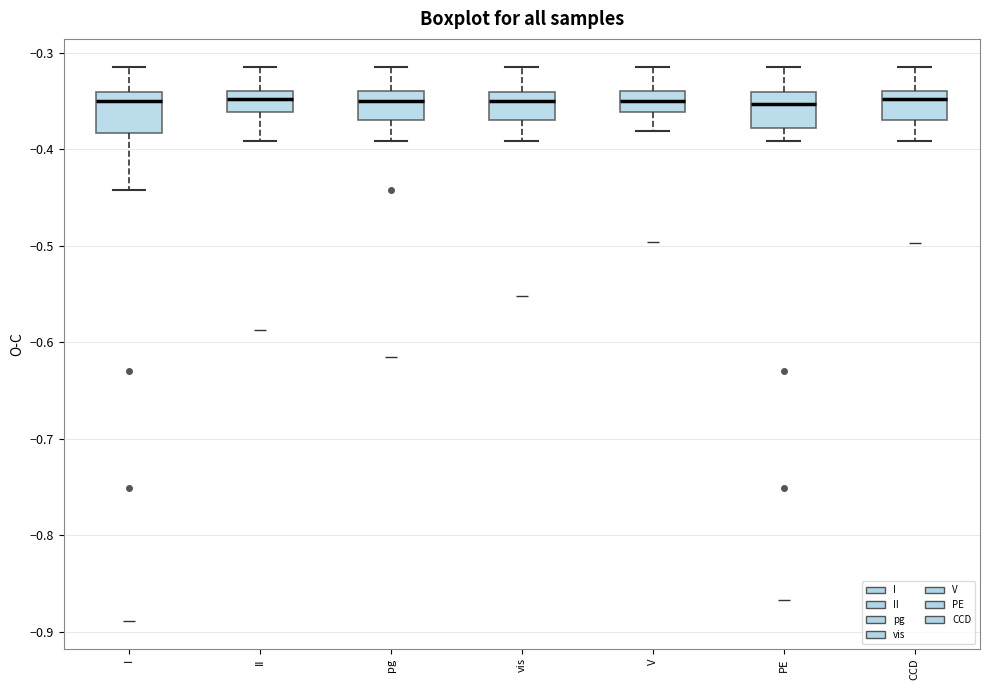

Reading left to right, transcribe this box plot: for each box, give where its median line is, the range the box spans, and where its two whiskers end, as read against the y-axis. The values are not printed on the chart, so give them approximately, as read against the axis.

I: median -0.35, box -0.38 to -0.34, whiskers -0.44 to -0.31
II: median -0.35, box -0.36 to -0.34, whiskers -0.39 to -0.31
pg: median -0.35, box -0.37 to -0.34, whiskers -0.39 to -0.31
vis: median -0.35, box -0.37 to -0.34, whiskers -0.39 to -0.31
V: median -0.35, box -0.36 to -0.34, whiskers -0.38 to -0.31
PE: median -0.35, box -0.38 to -0.34, whiskers -0.39 to -0.31
CCD: median -0.35, box -0.37 to -0.34, whiskers -0.39 to -0.31